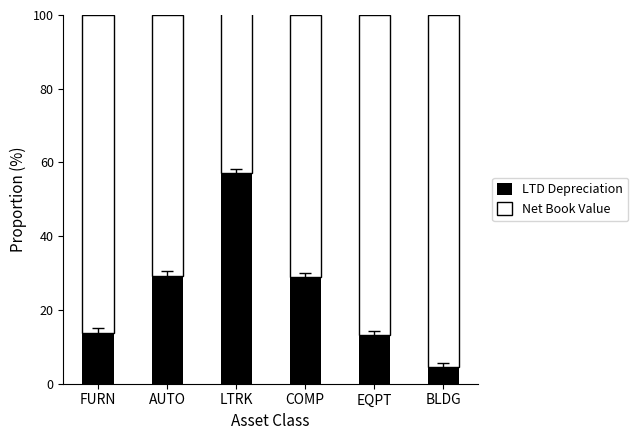

List the series in order of their peak value, highest first.

Net Book Value, LTD Depreciation